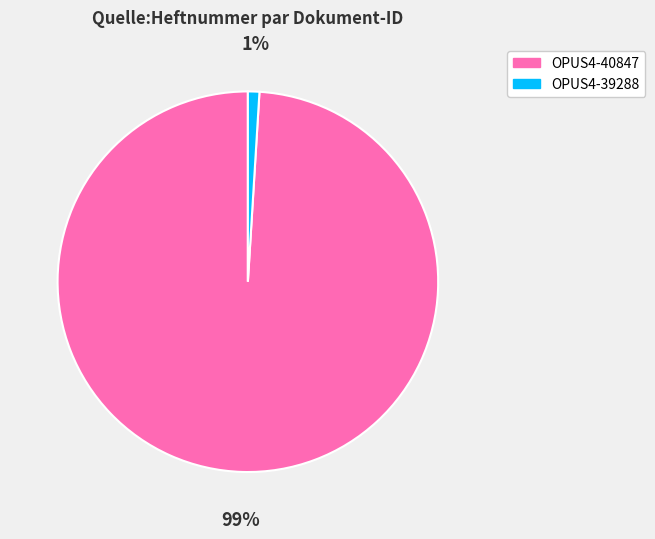

Which slice is the smallest?

OPUS4-39288